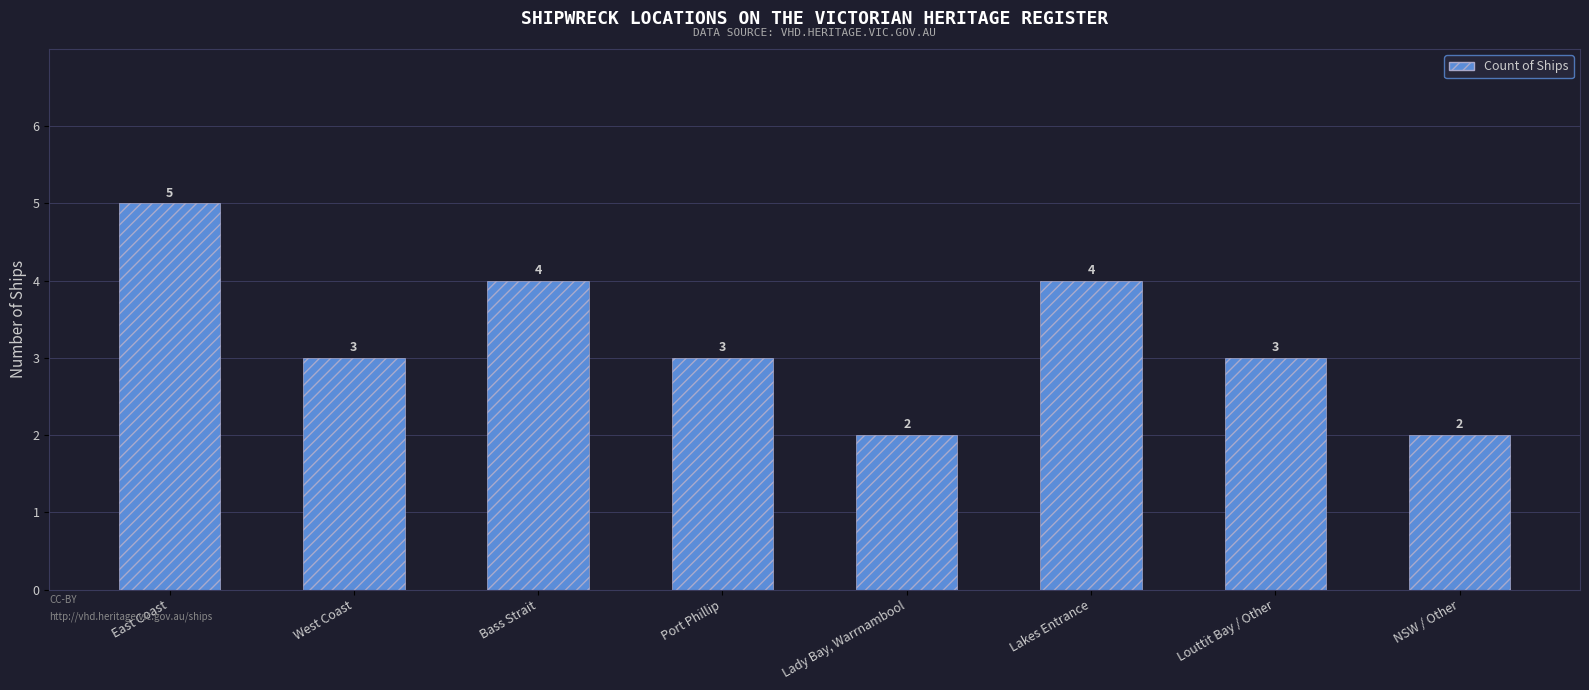

Is it true that the value at West Coast is 2?

False